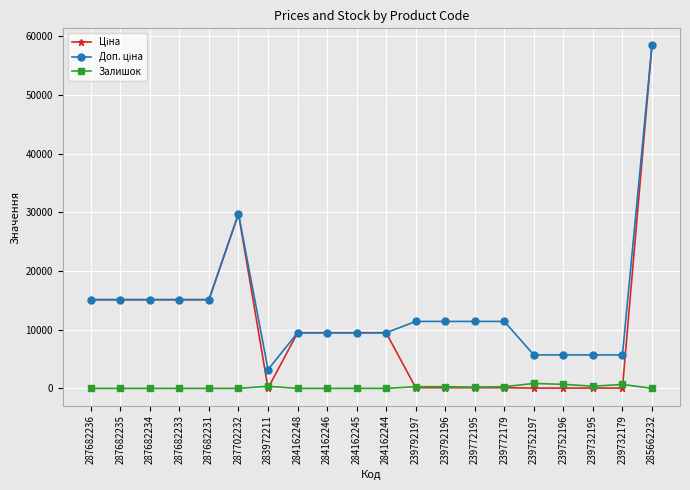

What is the total value across all series at 284162246?

18960.1